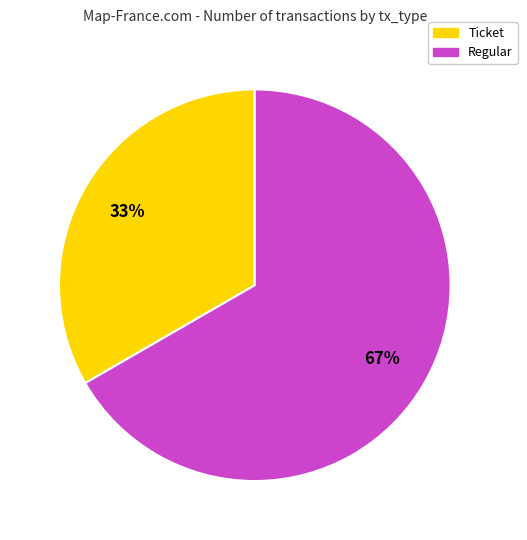

Which has a higher value, Regular or Ticket?

Regular